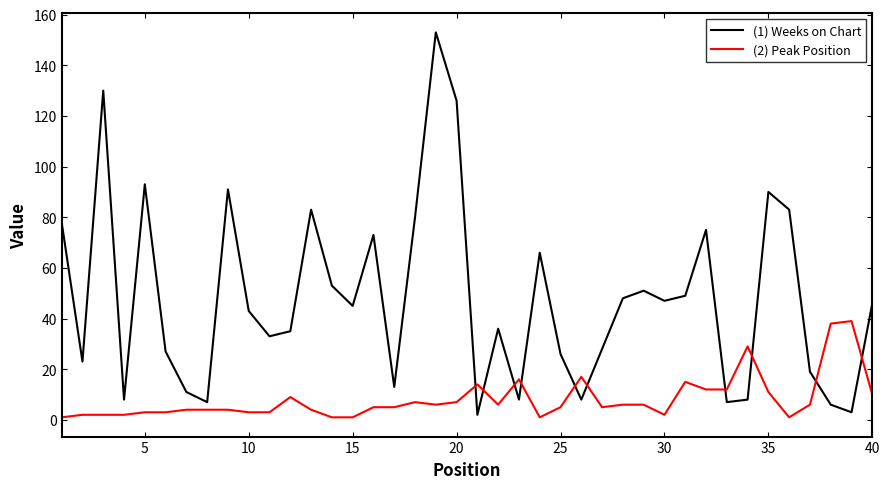

Does the chart have visible grid lines?

No